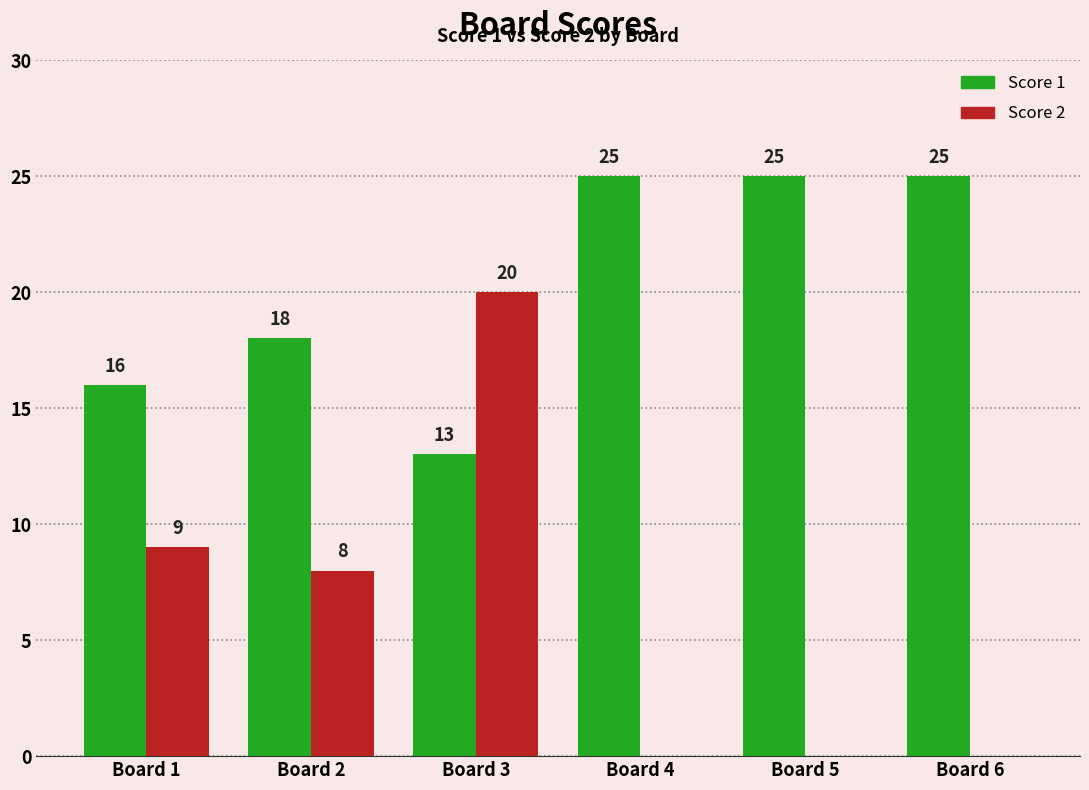

The Score 2 series shows 0 at Board 6. True or false?

True